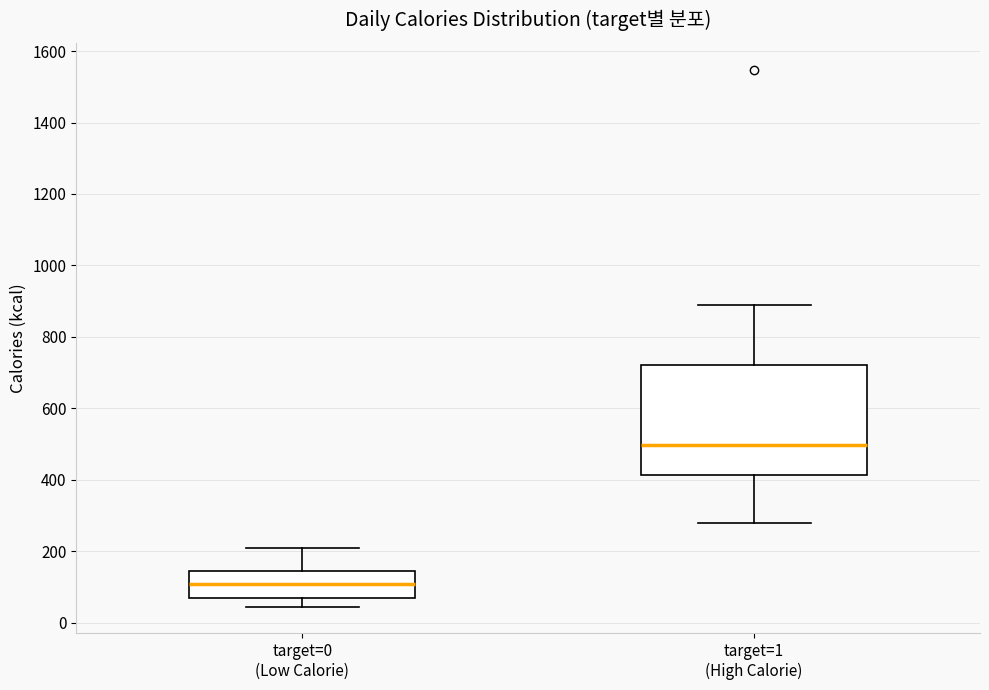

Reading left to right, read every box against the y-axis: the position of its median line, the range the box covers, and the ends of its whiskers. The values are not printed on the chart, so give them approximately, as read against the axis.

target=0 (Low Calorie): median 100, box 80 to 140, whiskers 40 to 200
target=1 (High Calorie): median 500, box 420 to 720, whiskers 280 to 900